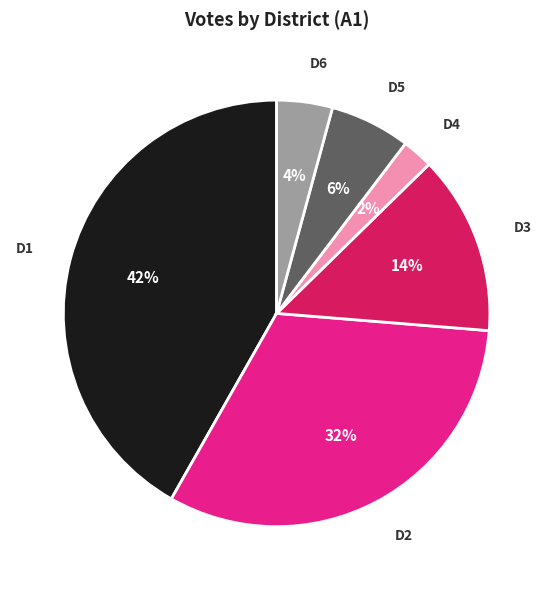

Rank the categories by value from lowest to highest.

D4, D6, D5, D3, D2, D1